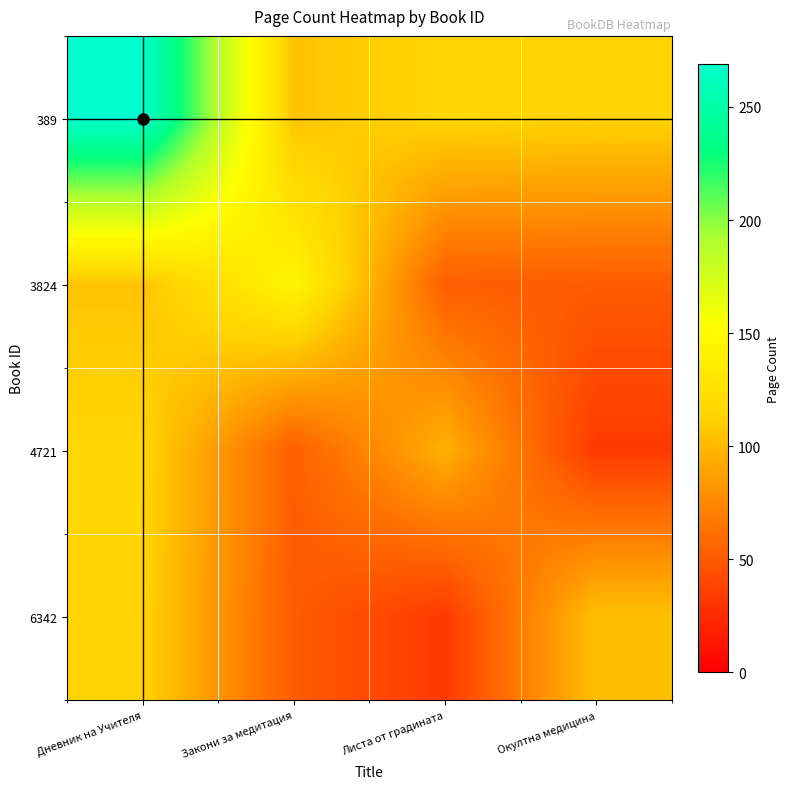

At how many categories does at least one series exceed 56?

4